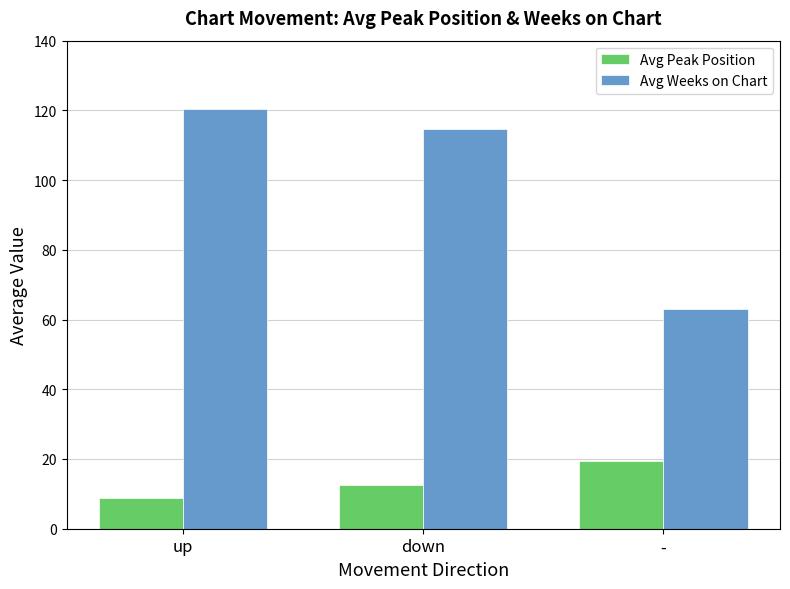

Rank the categories by Avg Peak Position value from lowest to highest.

up, down, -